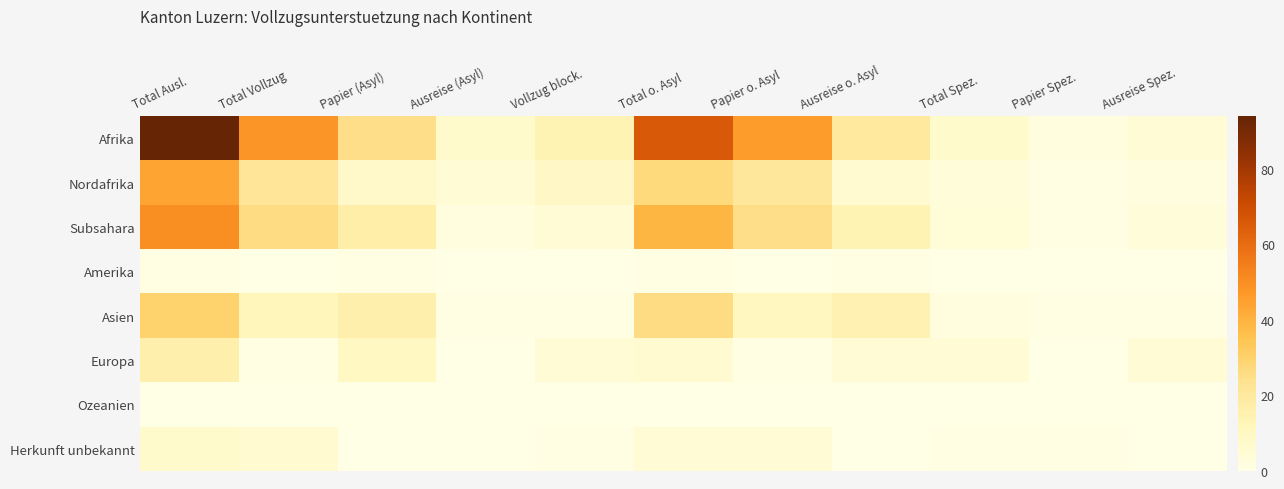

Reading left to right, list all the values displayed in this chart.

Afrika: Total Ausl.=94	Total Vollzug=48	Papier (Asyl)=25	Ausreise (Asyl)=7	Vollzug block.=14	Total o. Asyl=66	Papier o. Asyl=46	Ausreise o. Asyl=20	Total Spez.=7	Papier Spez.=2	Ausreise Spez.=5
Nordafrika: Total Ausl.=44	Total Vollzug=22	Papier (Asyl)=8	Ausreise (Asyl)=5	Vollzug block.=9	Total o. Asyl=27	Papier o. Asyl=21	Ausreise o. Asyl=6	Total Spez.=3	Papier Spez.=1	Ausreise Spez.=2
Subsahara: Total Ausl.=50	Total Vollzug=26	Papier (Asyl)=17	Ausreise (Asyl)=2	Vollzug block.=5	Total o. Asyl=39	Papier o. Asyl=25	Ausreise o. Asyl=14	Total Spez.=4	Papier Spez.=1	Ausreise Spez.=3
Amerika: Total Ausl.=1	Total Vollzug=0	Papier (Asyl)=1	Ausreise (Asyl)=0	Vollzug block.=0	Total o. Asyl=1	Papier o. Asyl=0	Ausreise o. Asyl=1	Total Spez.=0	Papier Spez.=0	Ausreise Spez.=0
Asien: Total Ausl.=30	Total Vollzug=12	Papier (Asyl)=16	Ausreise (Asyl)=1	Vollzug block.=1	Total o. Asyl=26	Papier o. Asyl=11	Ausreise o. Asyl=15	Total Spez.=2	Papier Spez.=1	Ausreise Spez.=1
Europa: Total Ausl.=16	Total Vollzug=1	Papier (Asyl)=10	Ausreise (Asyl)=0	Vollzug block.=5	Total o. Asyl=6	Papier o. Asyl=1	Ausreise o. Asyl=5	Total Spez.=5	Papier Spez.=0	Ausreise Spez.=5
Ozeanien: Total Ausl.=0	Total Vollzug=0	Papier (Asyl)=0	Ausreise (Asyl)=0	Vollzug block.=0	Total o. Asyl=0	Papier o. Asyl=0	Ausreise o. Asyl=0	Total Spez.=0	Papier Spez.=0	Ausreise Spez.=0
Herkunft unbekannt: Total Ausl.=7	Total Vollzug=6	Papier (Asyl)=0	Ausreise (Asyl)=0	Vollzug block.=1	Total o. Asyl=5	Papier o. Asyl=5	Ausreise o. Asyl=0	Total Spez.=1	Papier Spez.=1	Ausreise Spez.=0